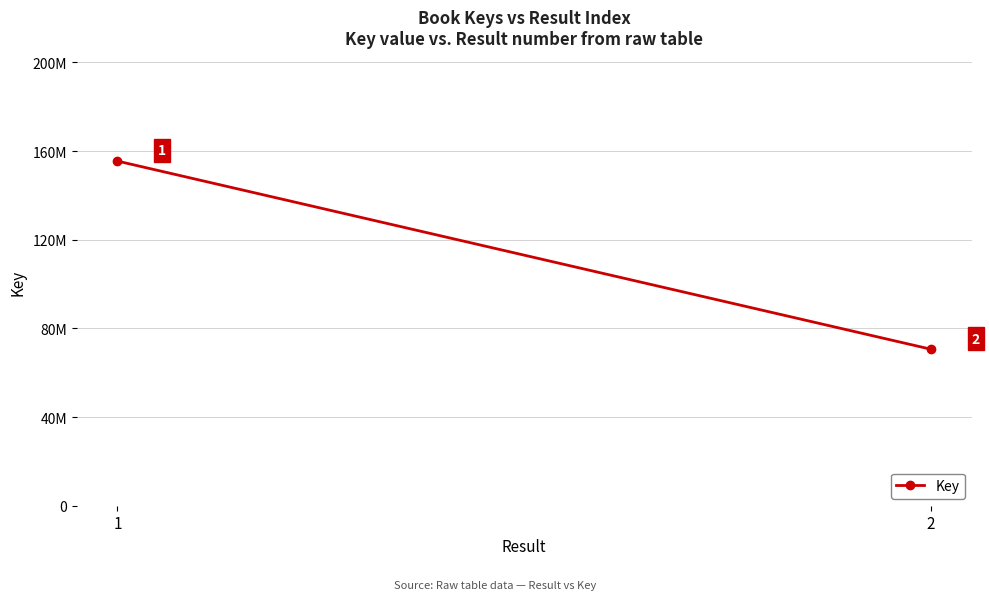

What is the difference between the values at 1 and 2?

84890811